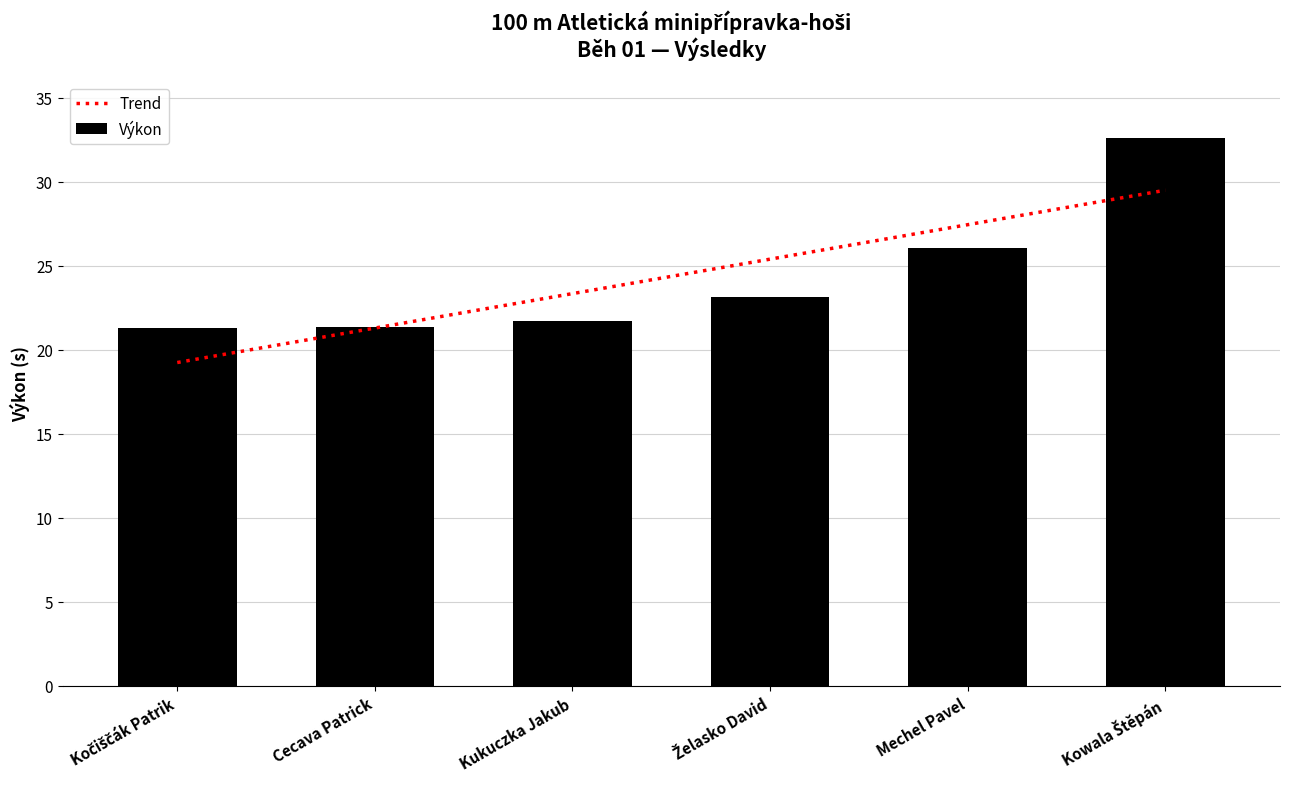

True or false: the data shows 21.4 at Cecava Patrick.

True